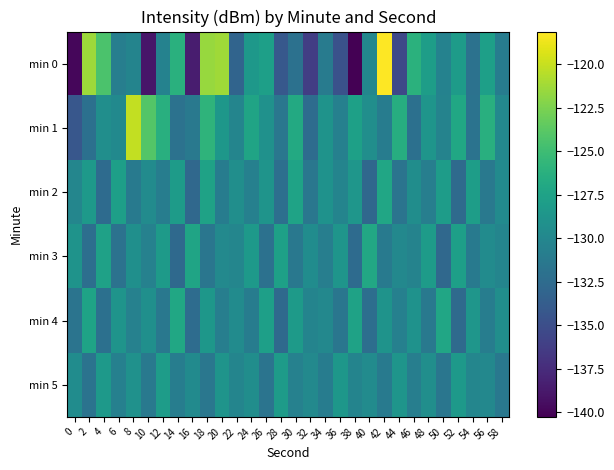

Rank the series by their maximum value, from lowest to highest.

min 5, min 2, min 4, min 3, min 1, min 0